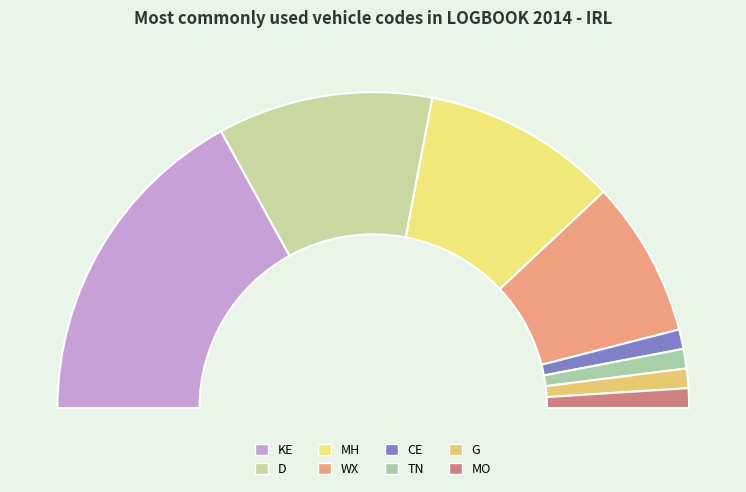

To the nearest percent, what is the difference between the largest and smallest slice percentages?

32%